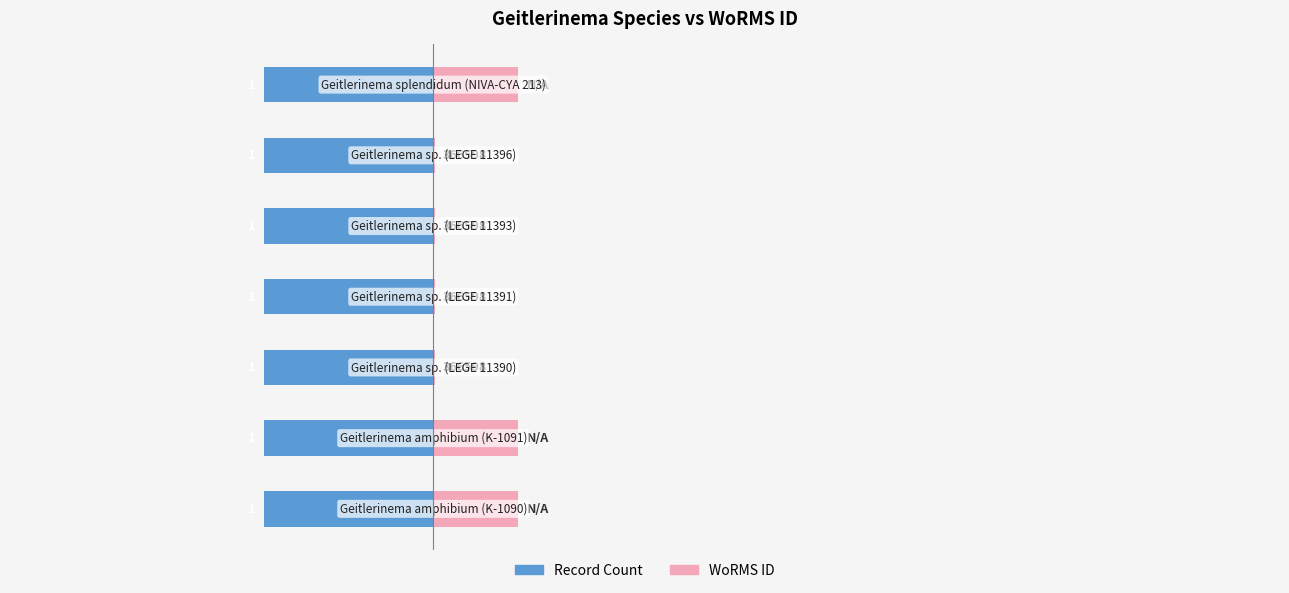

How many bars are there in total?

14